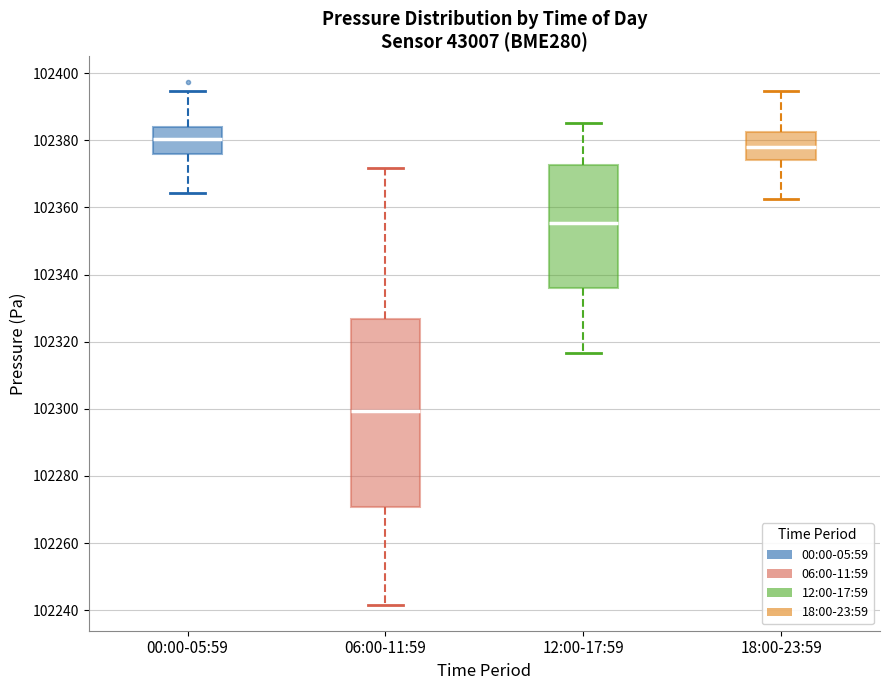

Reading left to right, transcribe this box plot: for each box, give where its median line is, the range the box spans, and where its two whiskers end, as read against the y-axis. The values are not printed on the chart, so give them approximately, as read against the axis.

00:00-05:59: median 102380, box 102376 to 102384, whiskers 102364 to 102394
06:00-11:59: median 102300, box 102270 to 102326, whiskers 102242 to 102372
12:00-17:59: median 102356, box 102336 to 102372, whiskers 102316 to 102386
18:00-23:59: median 102378, box 102374 to 102382, whiskers 102362 to 102394